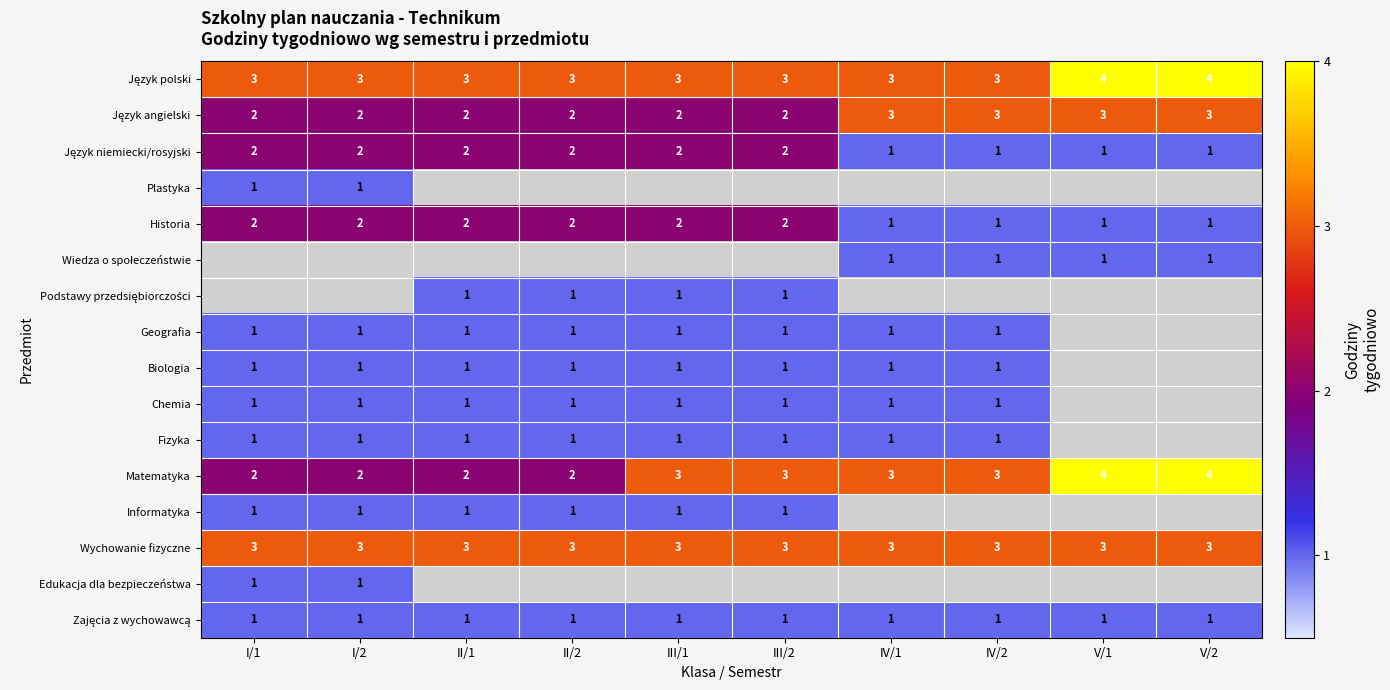

At which category does the chart reach its peak across all series?

V/1